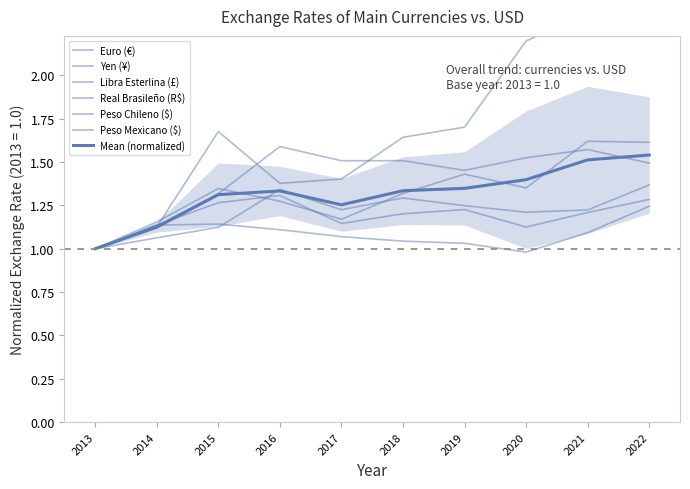

Between 2015 and 2021, which series saw the biggest shift?

Real Brasileño (R$)